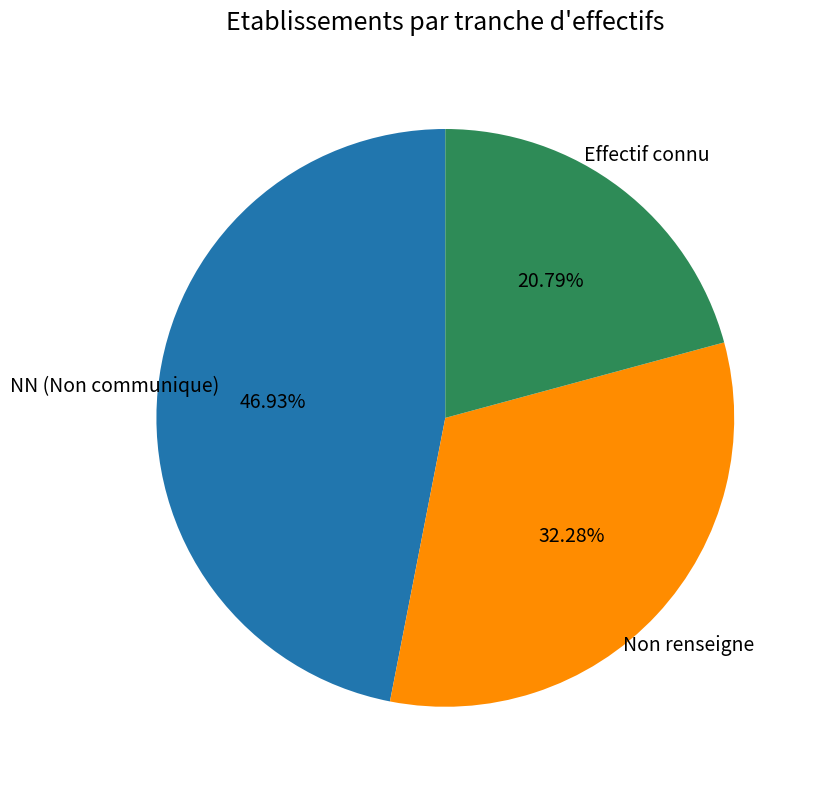

Is there any slice that represents more than half of the pie?

No